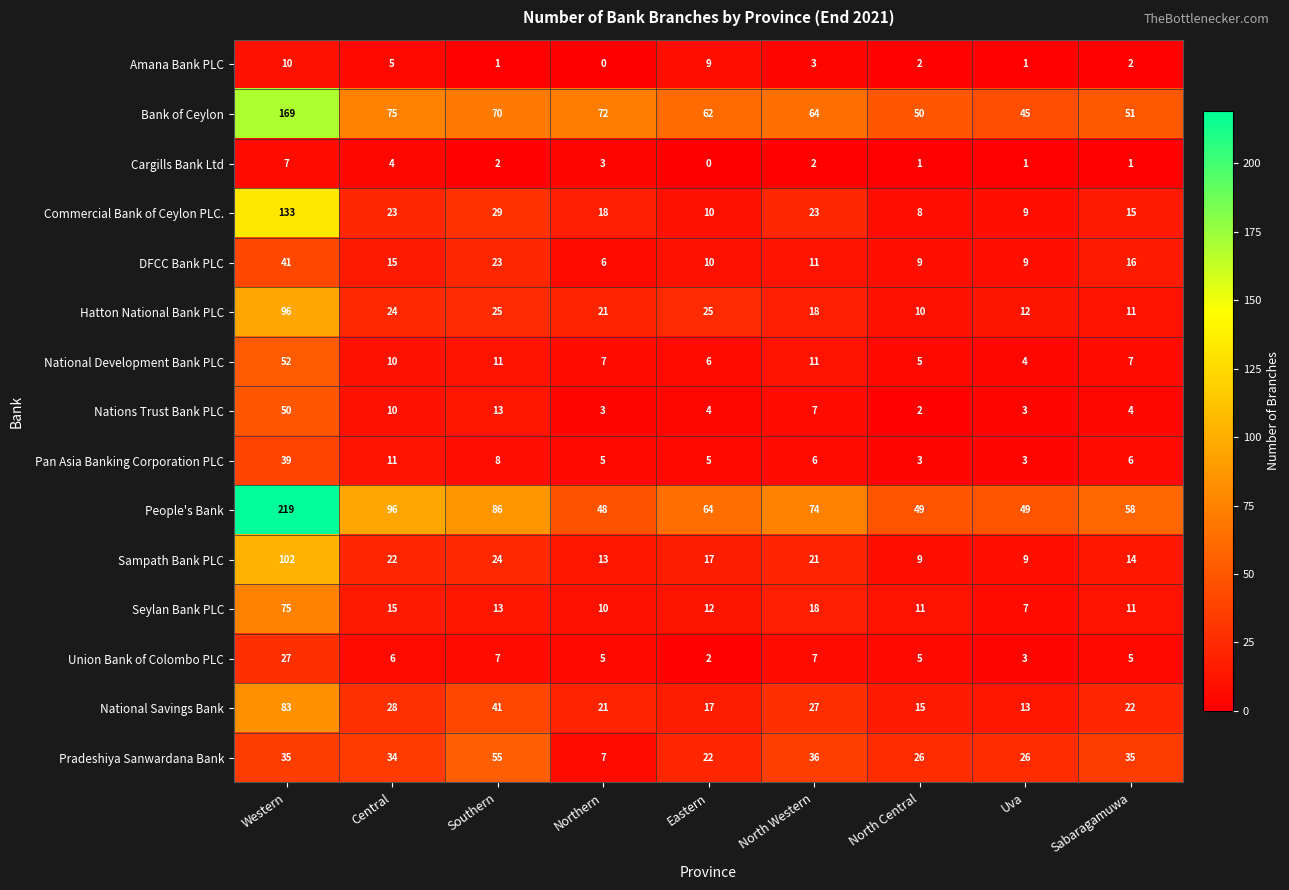

At which label is Nations Trust Bank PLC closest to 26?

Southern